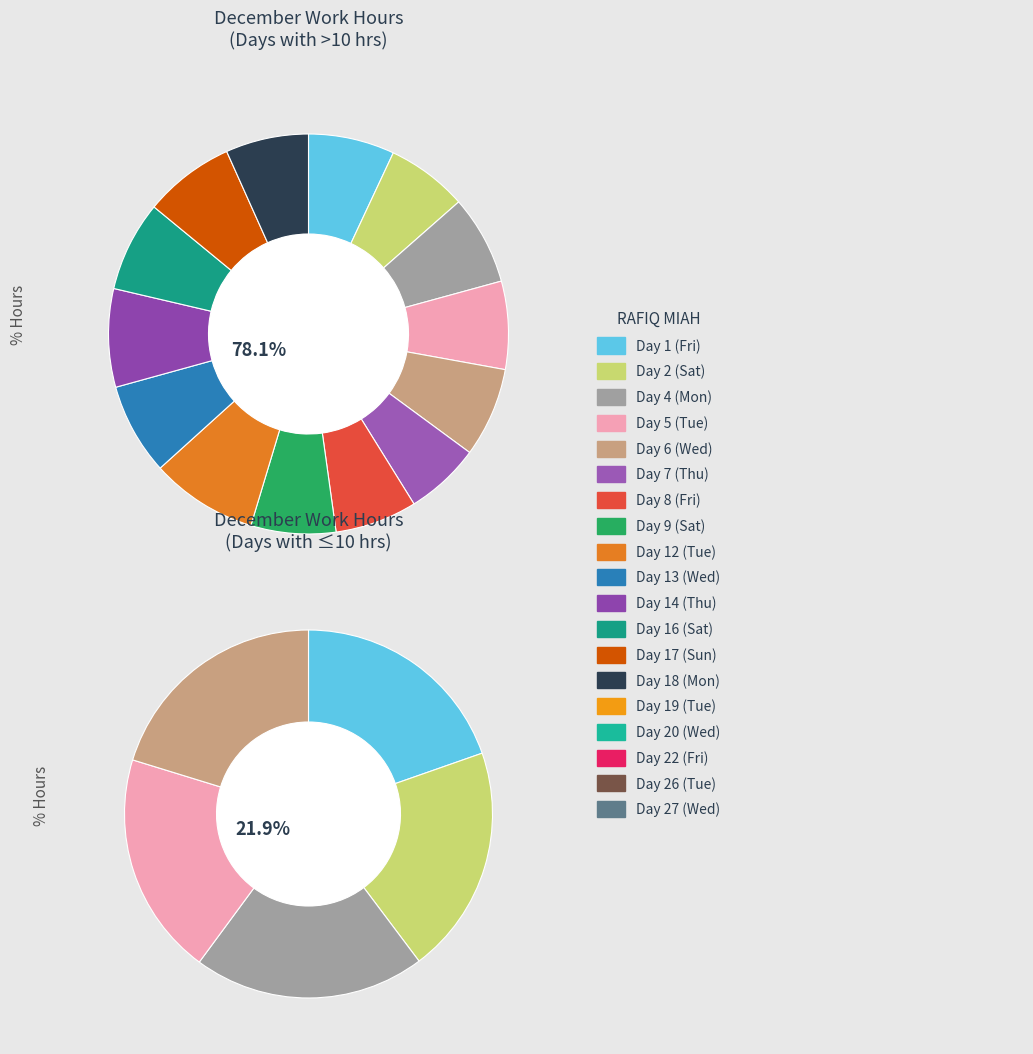

Count the number of slices in the pie.

19